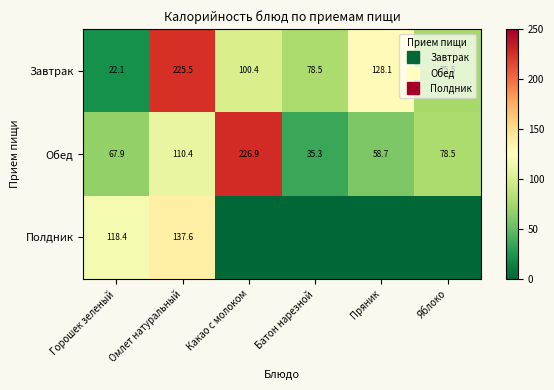

Where is Полдник nearest to the value 68?

Горошек зеленый